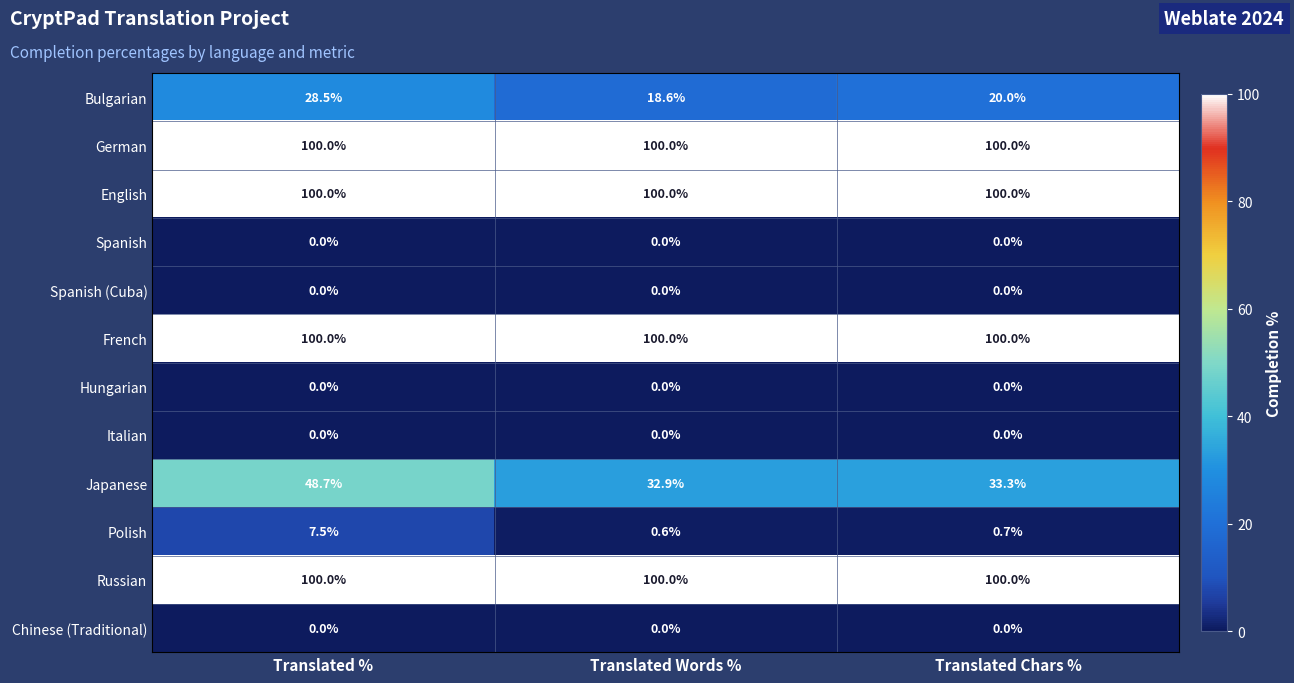

Which series has the widest spread of values?

Japanese